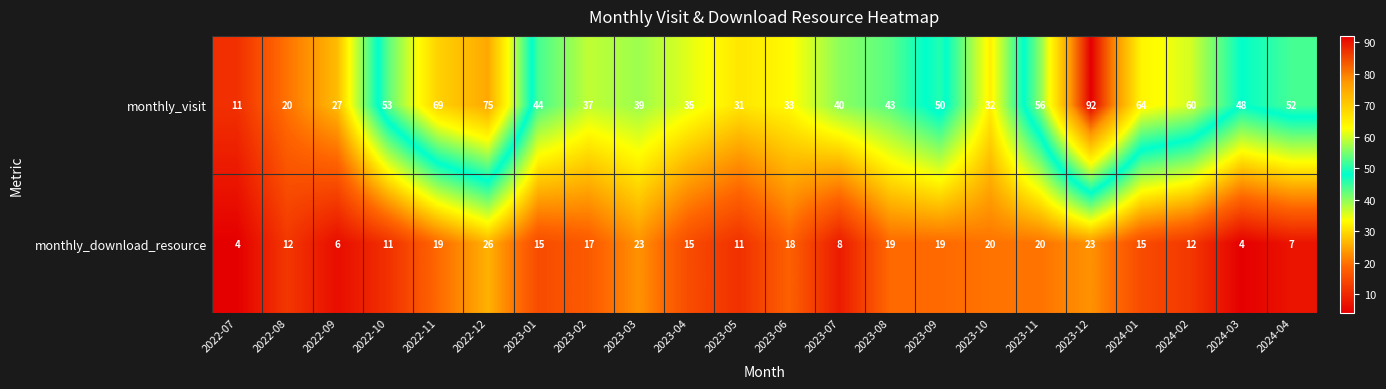

Count the number of categories in the chart.

22